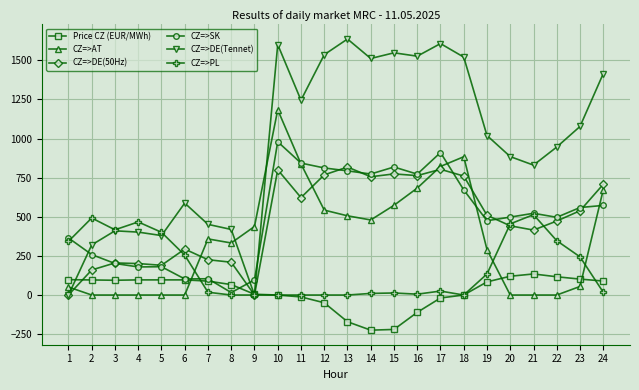

Which series changed the most between 17 and 23?

CZ=>AT